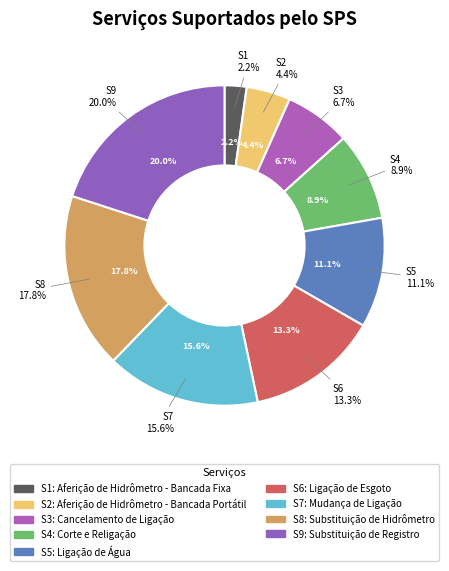

How many slices are in this pie chart?

9